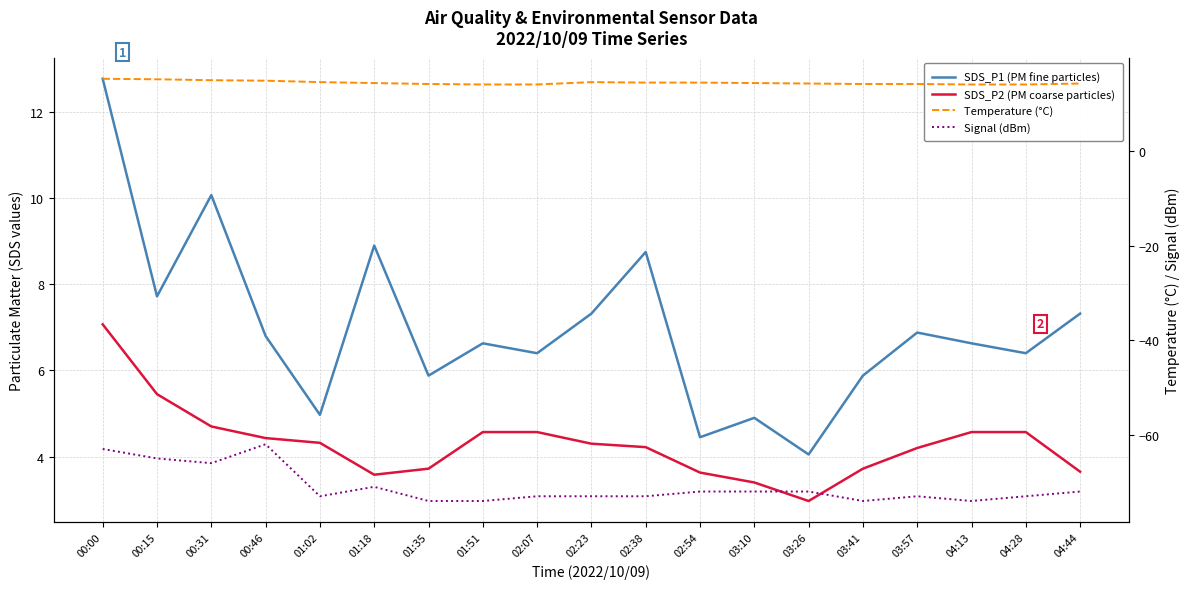

True or false: SDS_P1 (PM fine particles) has more than 1 points higher than both neighbors.

True